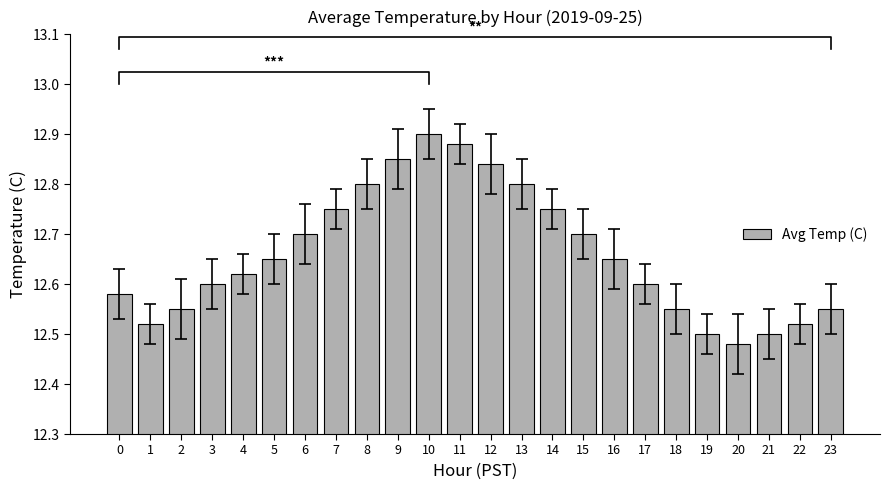

Read the value at 19.

12.5